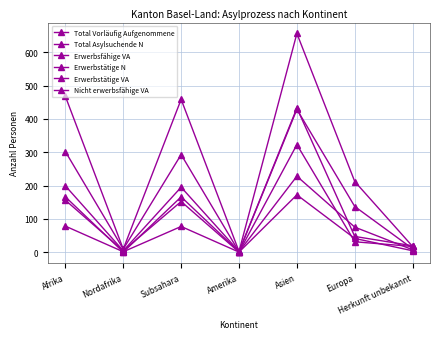

What is the sum of the Total Vorläufig Aufgenommene values at Subsahara and Nordafrika?

468